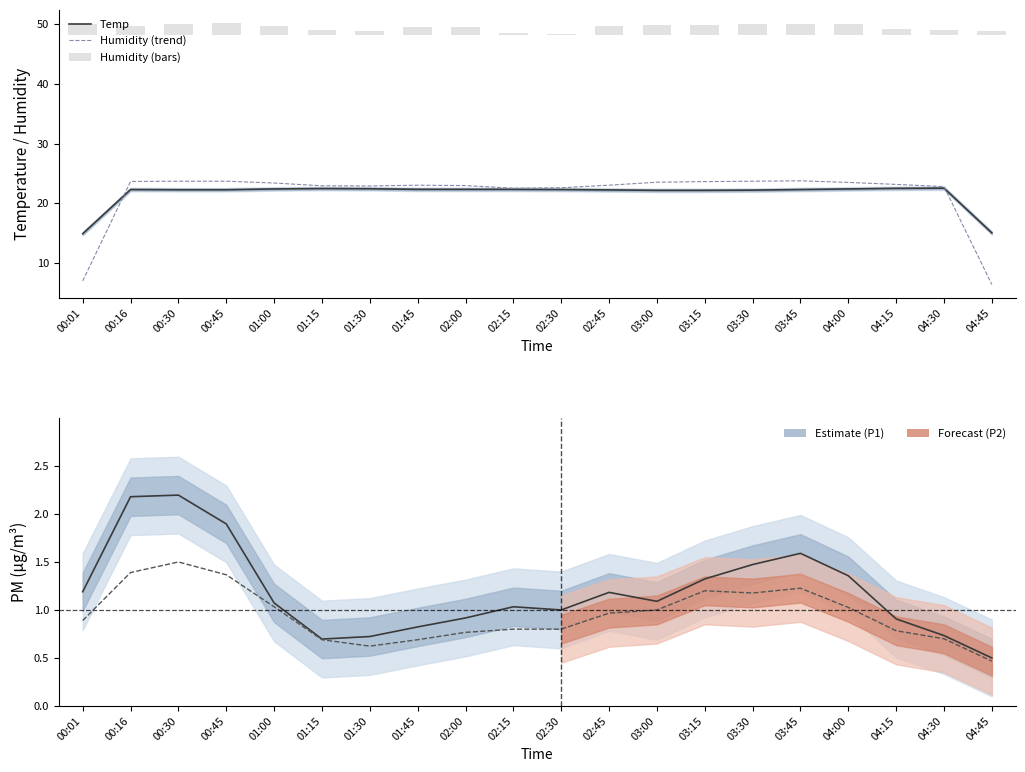

The Temp series shows 22.3 at 00:16. True or false?

True